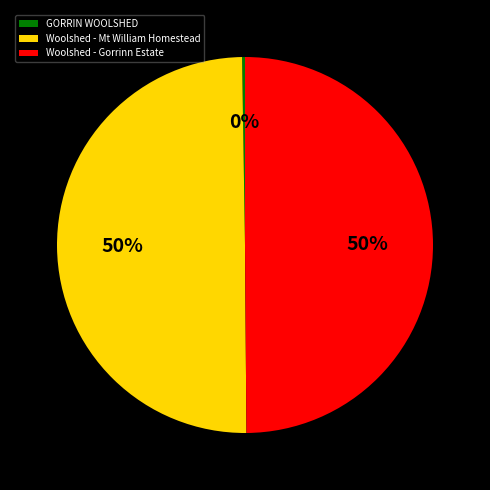

The Woolshed - Mt William Homestead slice represents 41% of the pie. True or false?

False